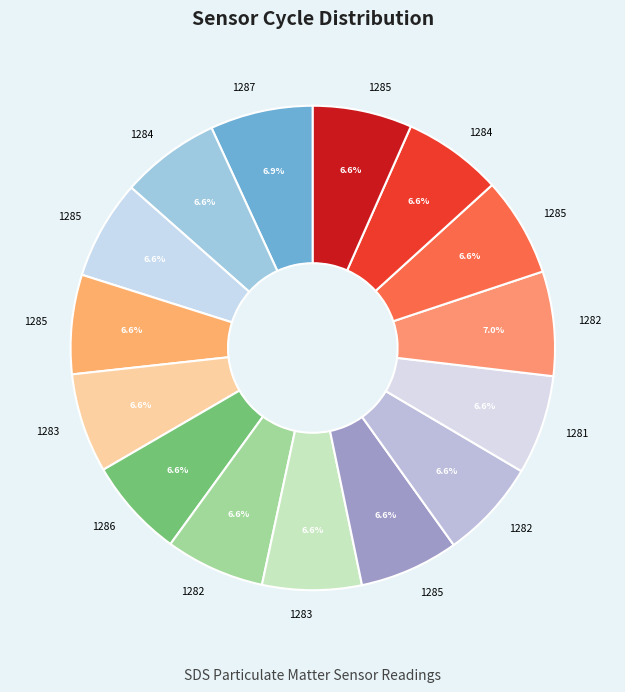

Count the number of slices in the pie.

15